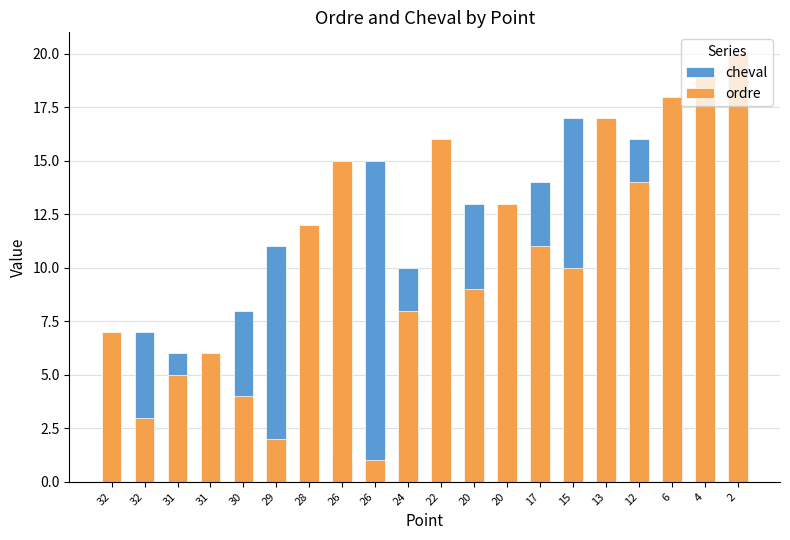

Where does the ordre series first go above 11?

28